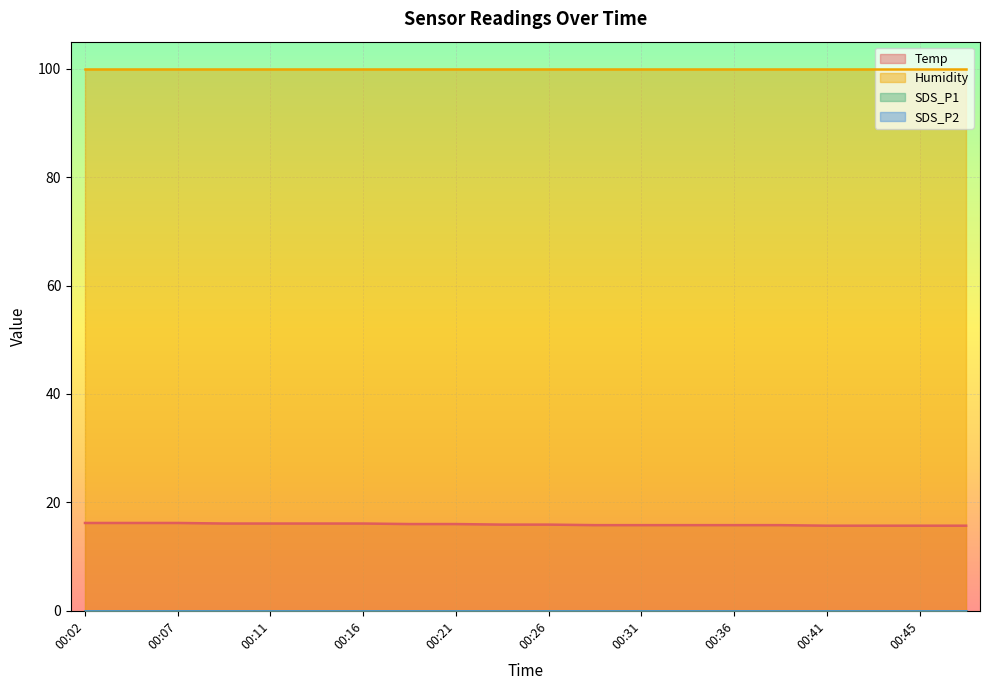

How many lines are shown in the chart?

4